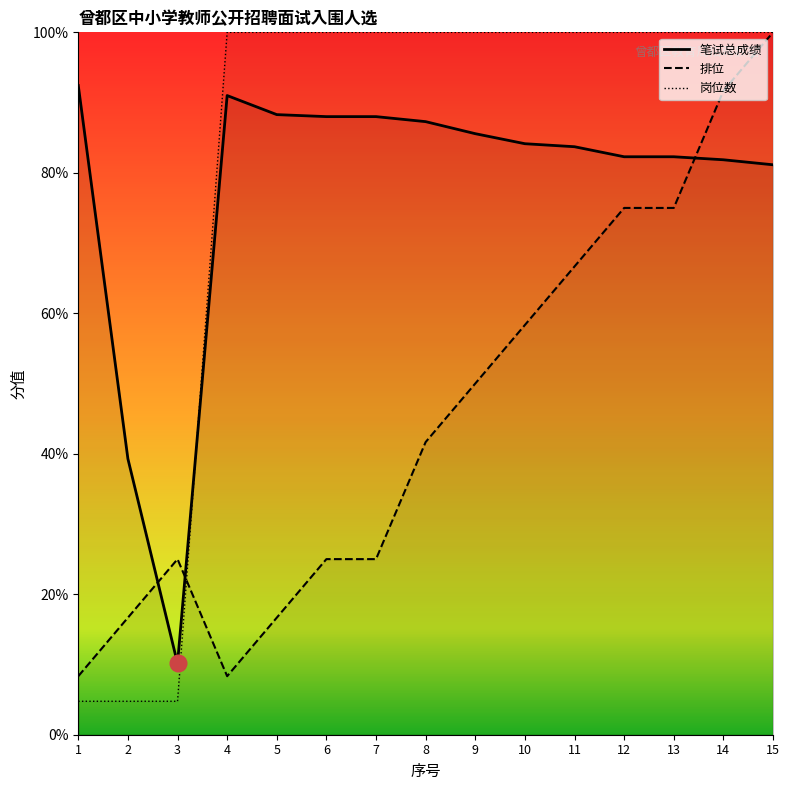

Rank the series by their maximum value, from lowest to highest.

笔试总成绩_line, 排位_line, 岗位数_line